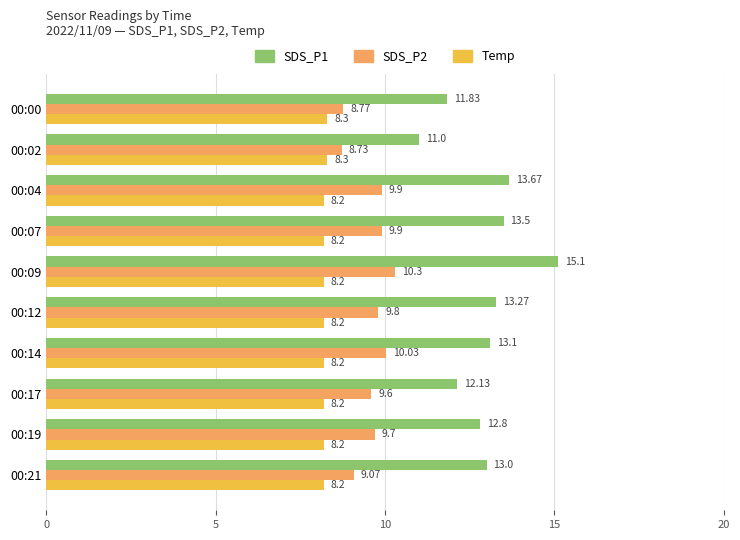

Rank the series by their maximum value, from lowest to highest.

Temp, SDS_P2, SDS_P1